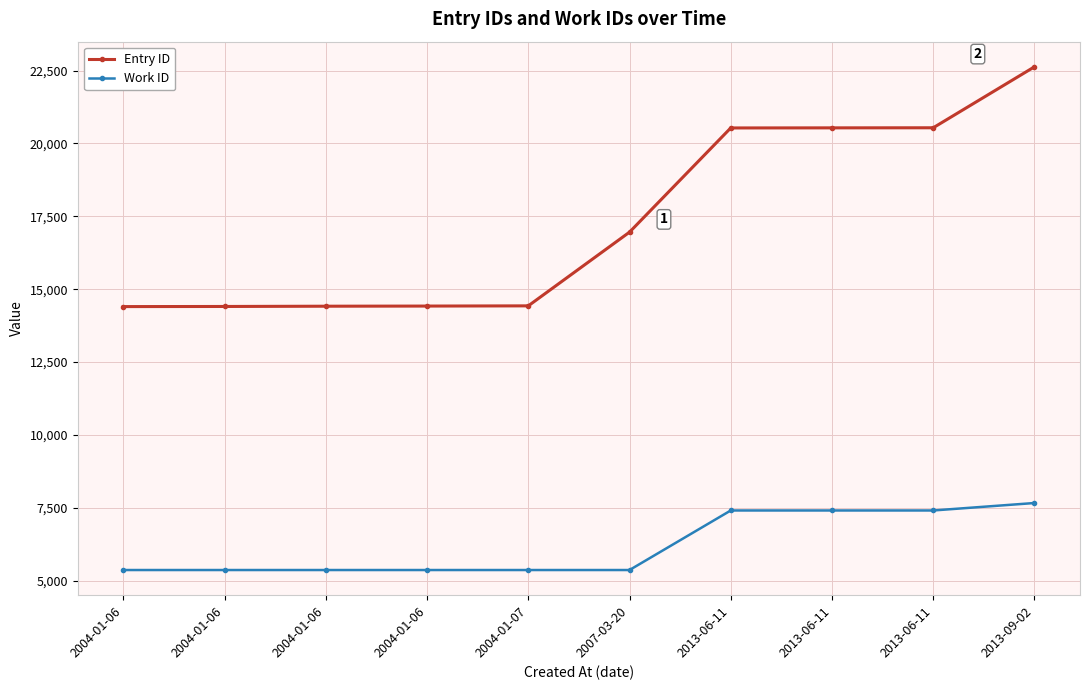

How many series are shown in this chart?

2